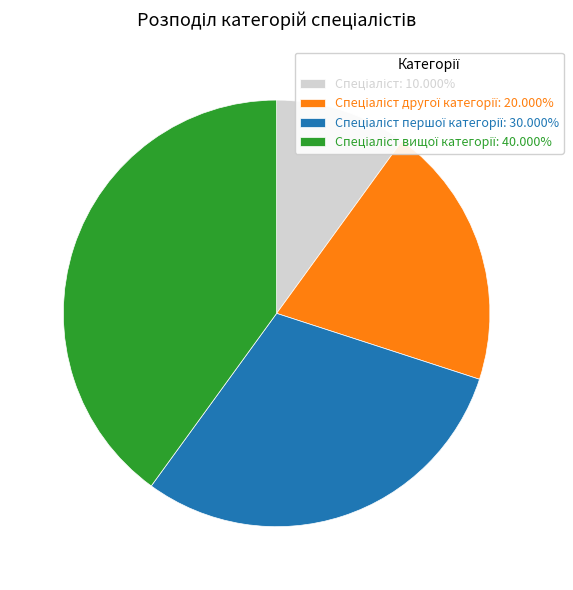

How many segments does this pie chart have?

4